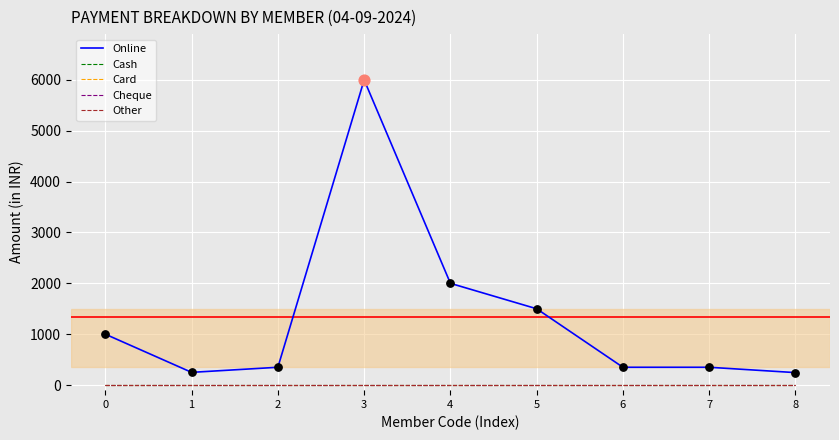

At which category is the sum across all series the highest?

3